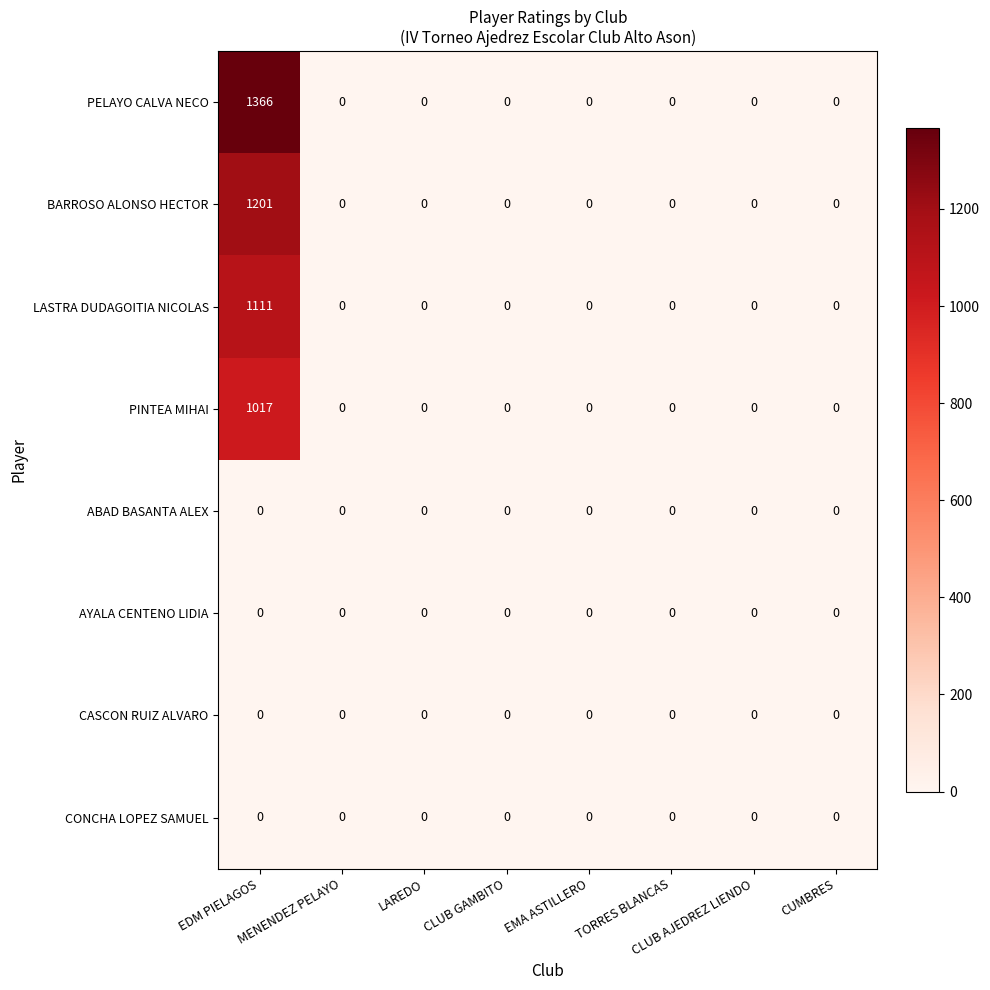

At which label does PELAYO CALVA NECO reach its peak?

EDM PIELAGOS